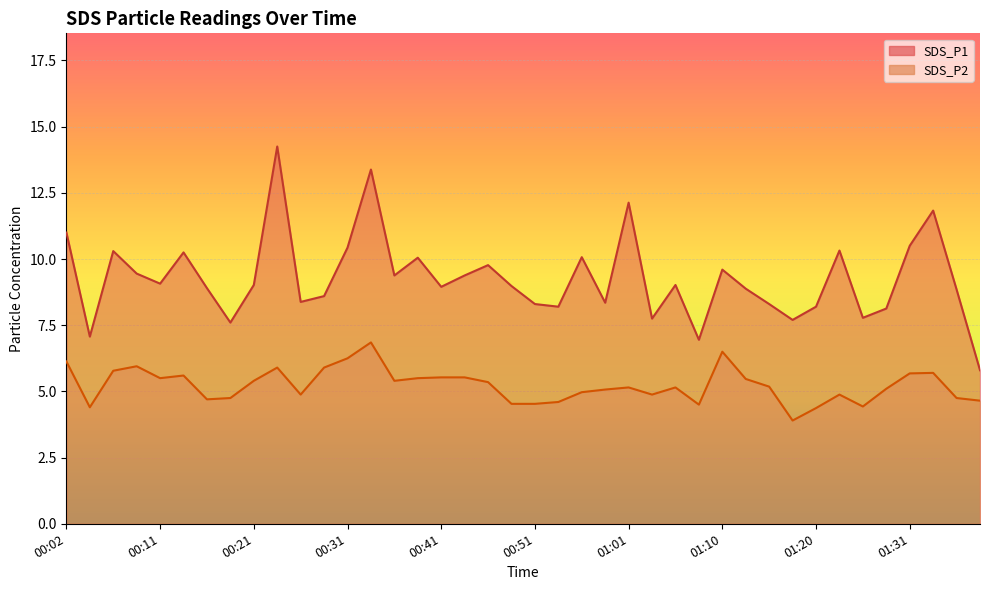

What is the total value across all series at 00:16?

13.6